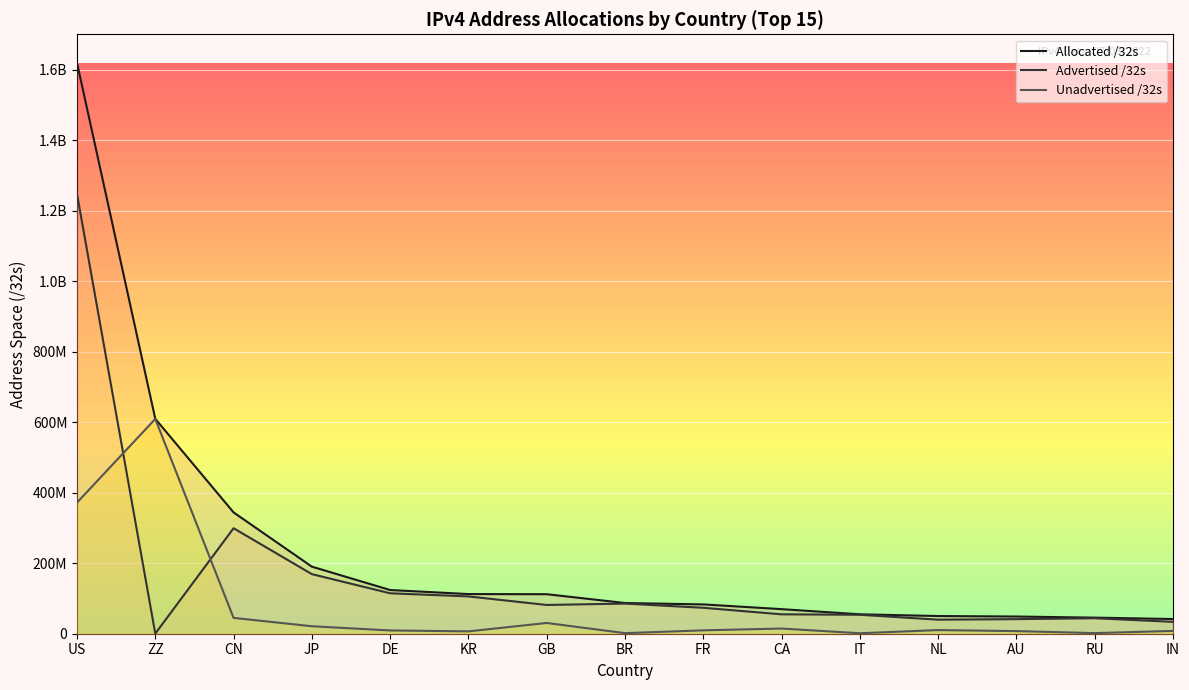

At US, list the series in order from largest to smallest.

Allocated /32s, Advertised /32s, Unadvertised /32s